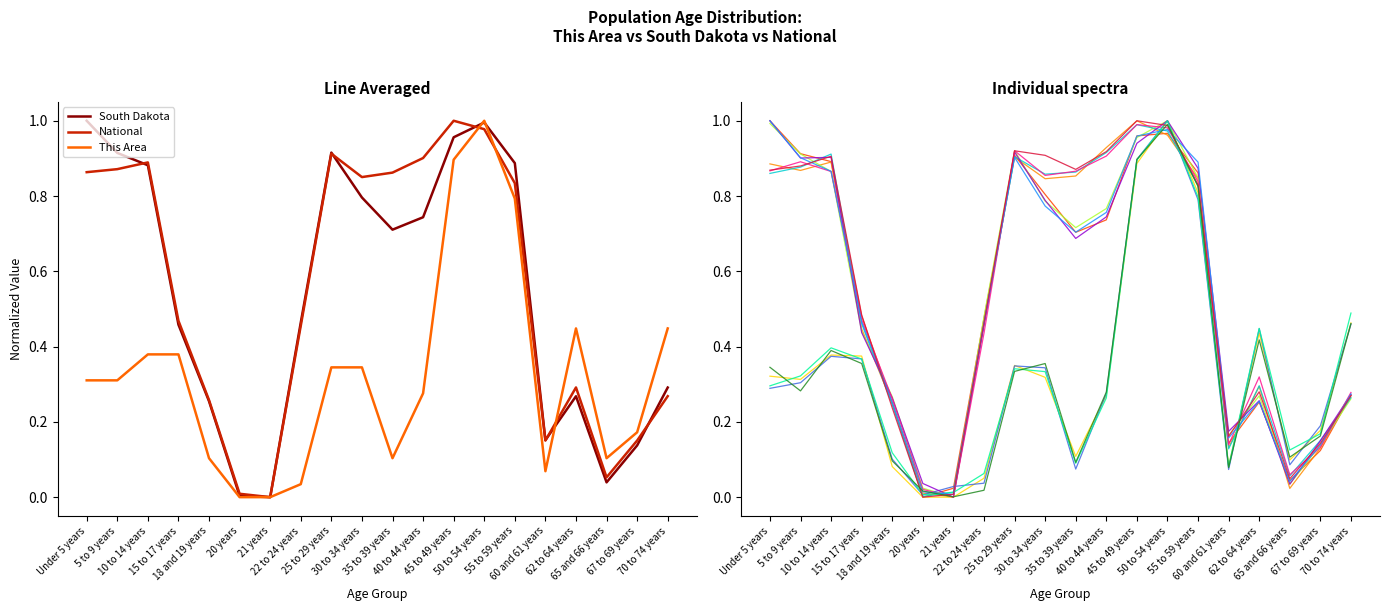

In National, how many points are higher than both neighbors (excluding endpoints)?

4